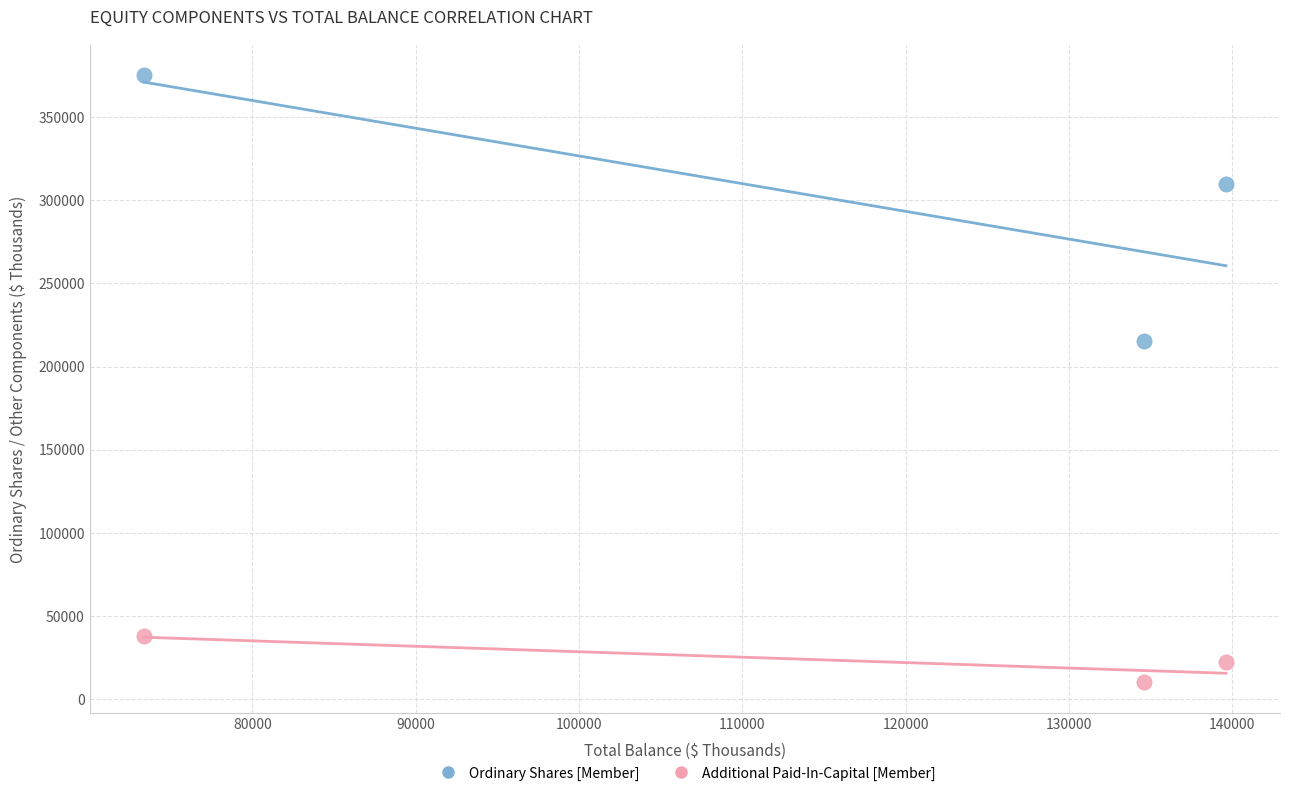

What are all the series names shown in the legend?

Ordinary Shares [Member], Additional Paid-In-Capital [Member]